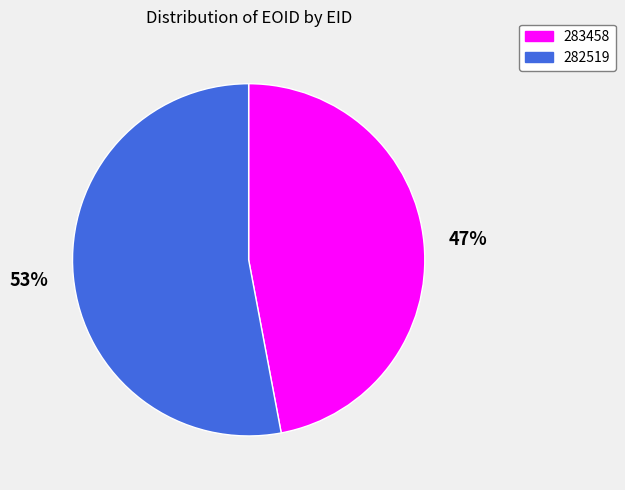

To the nearest percent, what is the average slice percentage?

50%